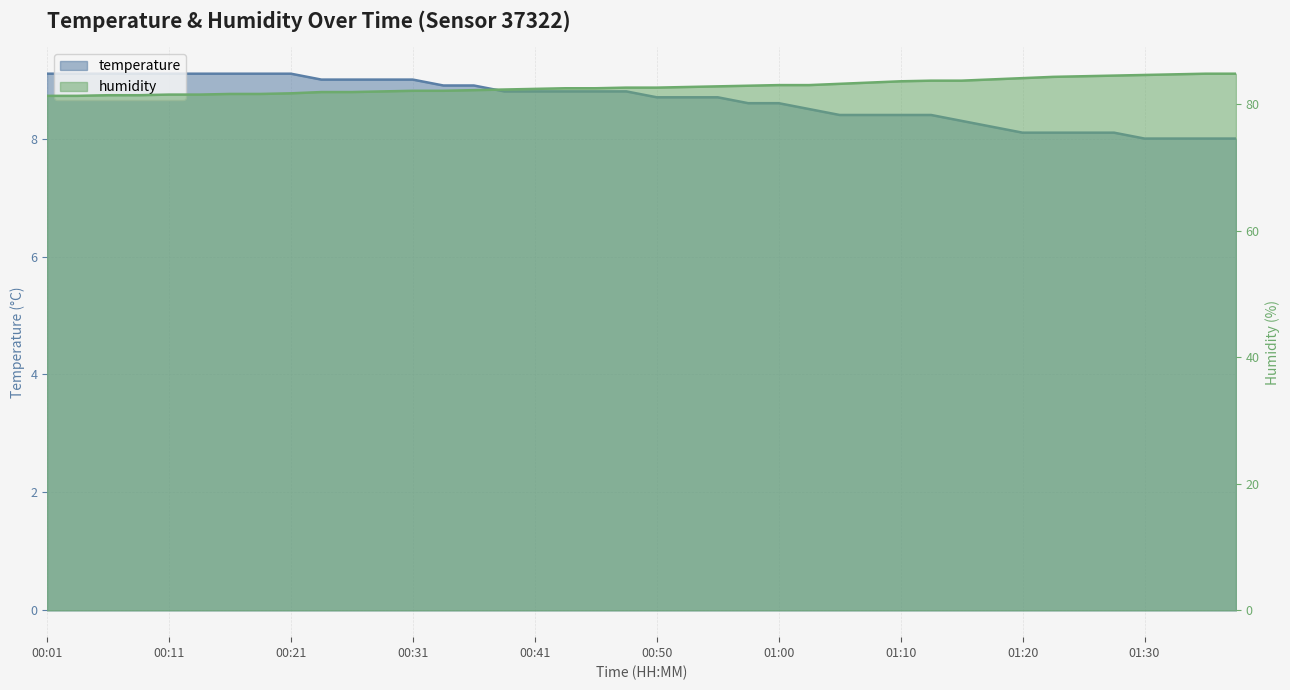

Reading left to right, transcribe all the data shown in this chart.

temperature: 9.1	9.1	9.1	9.1	9.1	9.1	9.1	9.1	9.1	9.0	9.0	9.0	9.0	8.9	8.9	8.8	8.8	8.8	8.8	8.8	8.7	8.7	8.7	8.6	8.6	8.5	8.4	8.4	8.4	8.4	8.3	8.2	8.1	8.1	8.1	8.1	8.0	8.0	8.0	8.0
humidity: 81.3	81.3	81.4	81.4	81.5	81.5	81.6	81.6	81.7	81.9	81.9	82.0	82.1	82.1	82.2	82.3	82.4	82.5	82.5	82.6	82.6	82.7	82.8	82.9	83.0	83.0	83.2	83.4	83.6	83.7	83.7	83.9	84.1	84.3	84.4	84.5	84.6	84.7	84.8	84.8